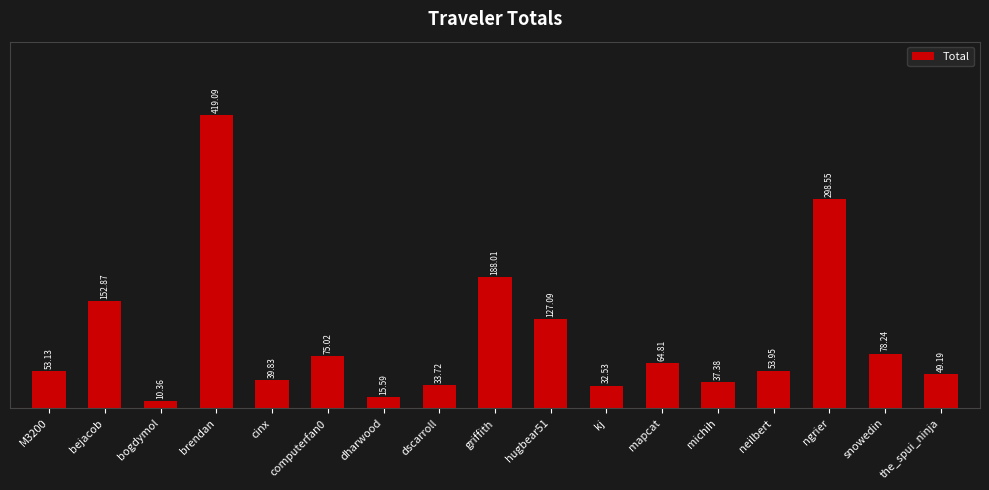

The value at dscarroll is 33.7. True or false?

True